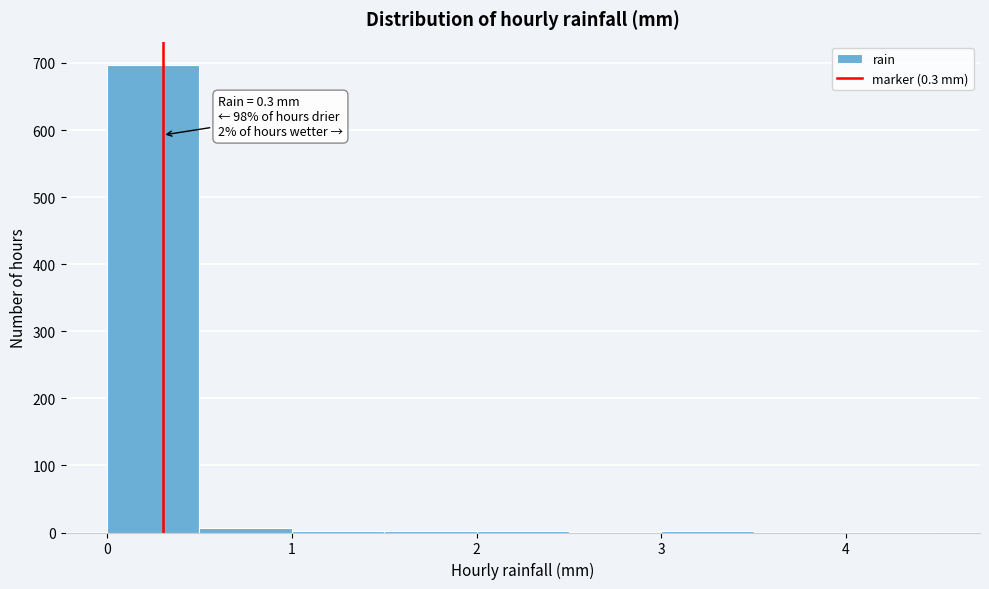

Over which range of the x-axis is the bar tallest?

0.0 to 0.5